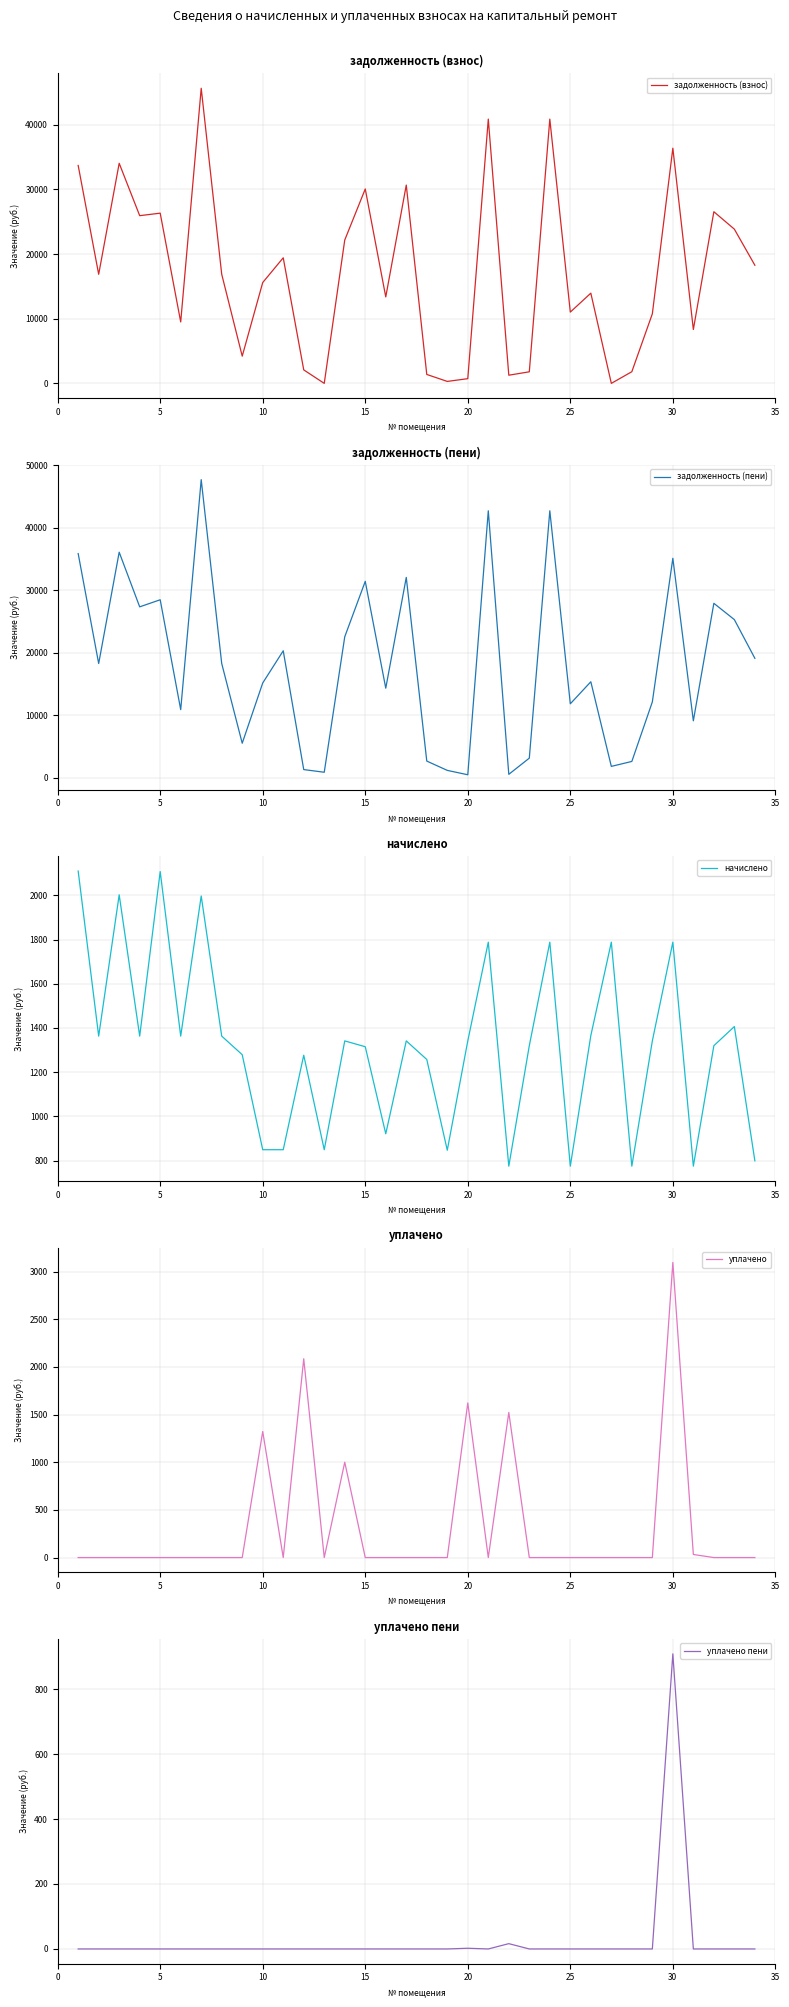

The задолженность (пени) series shows 18384.7 at 25. True or false?

False